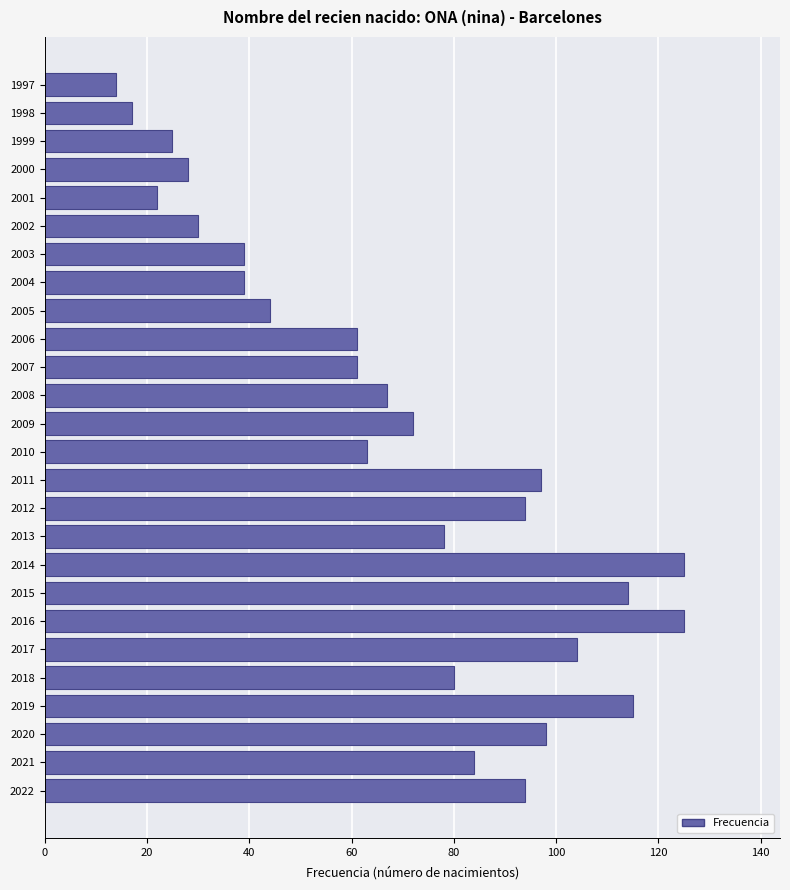

How many bars are there in total?

26